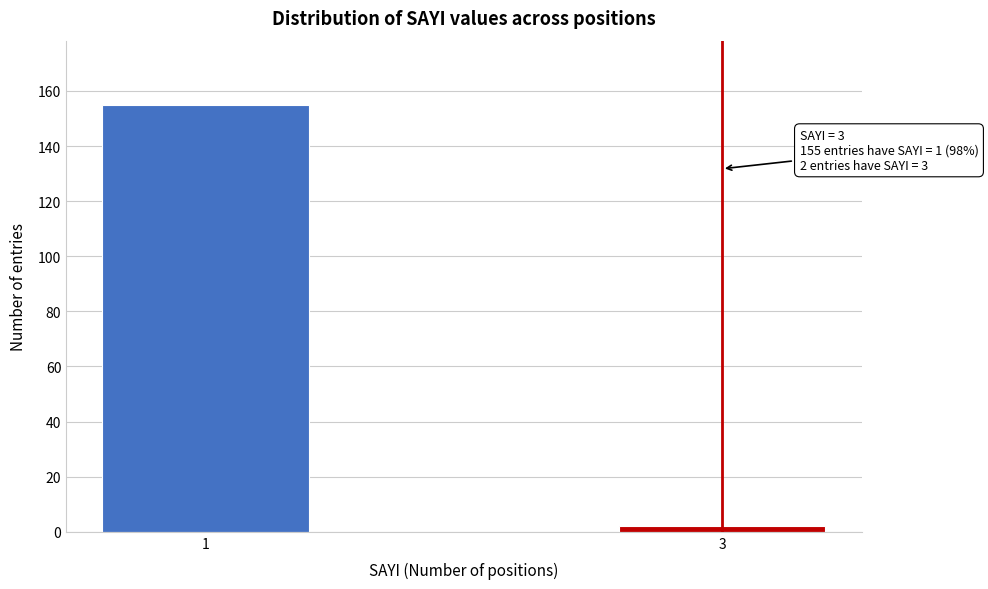

Reading left to right, what are all the values shown in this chart?

155	2